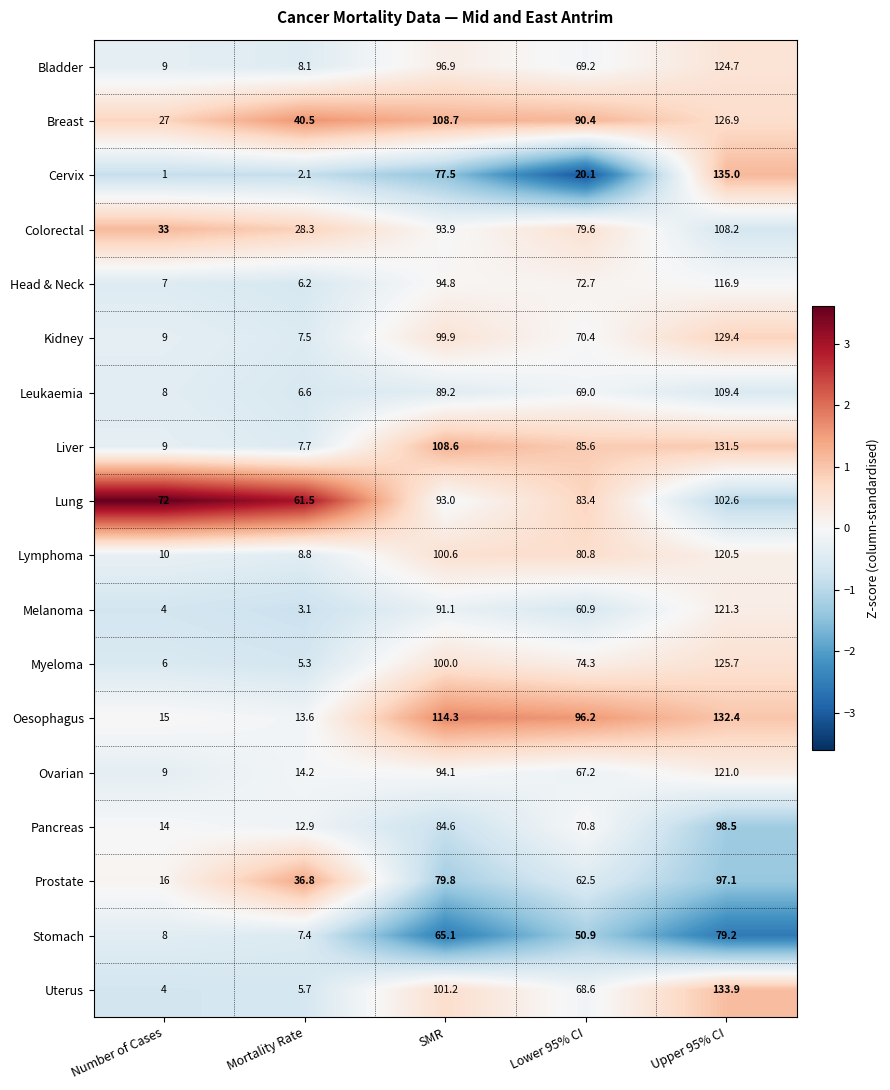

Which series has the widest spread of values?

Cervix